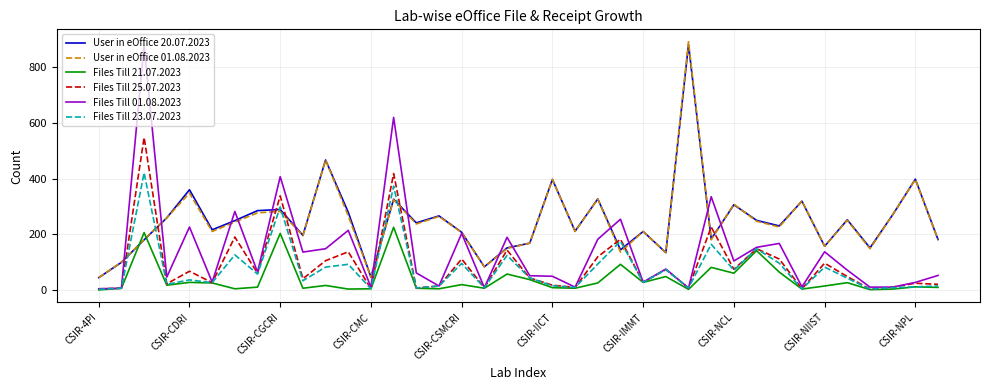

What is the greatest value displayed?

892